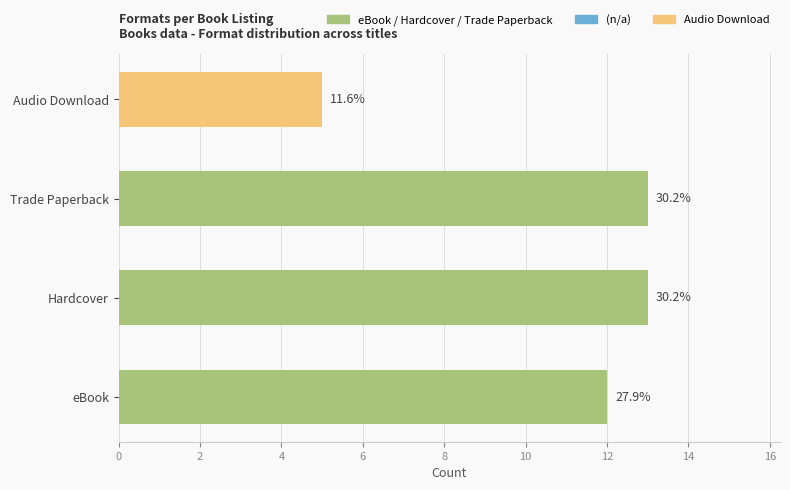

Are the bars grouped side by side (vs. stacked)?

No